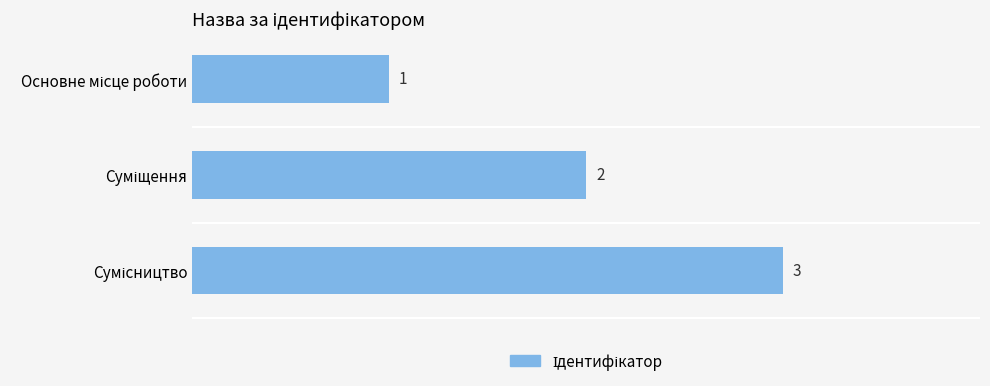

What is the maximum value shown in the chart?

3